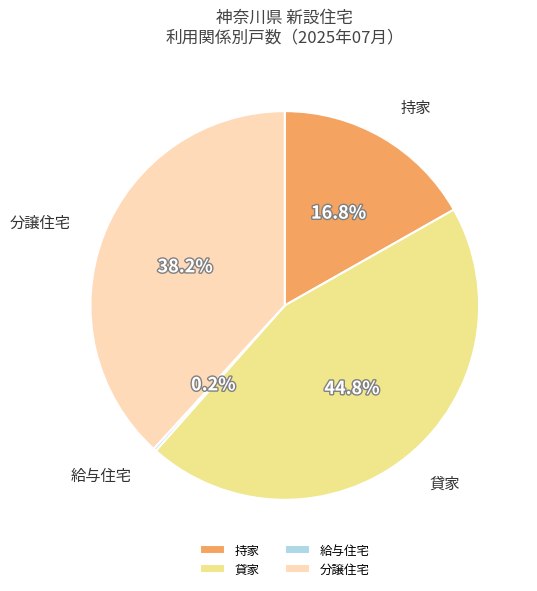

To the nearest percent, what portion does 持家 represent?

17%